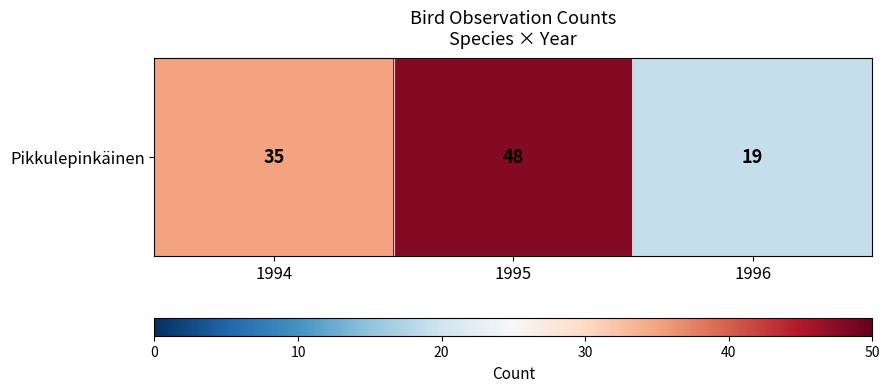

What is the change in value from 1995 to 1996?

-29